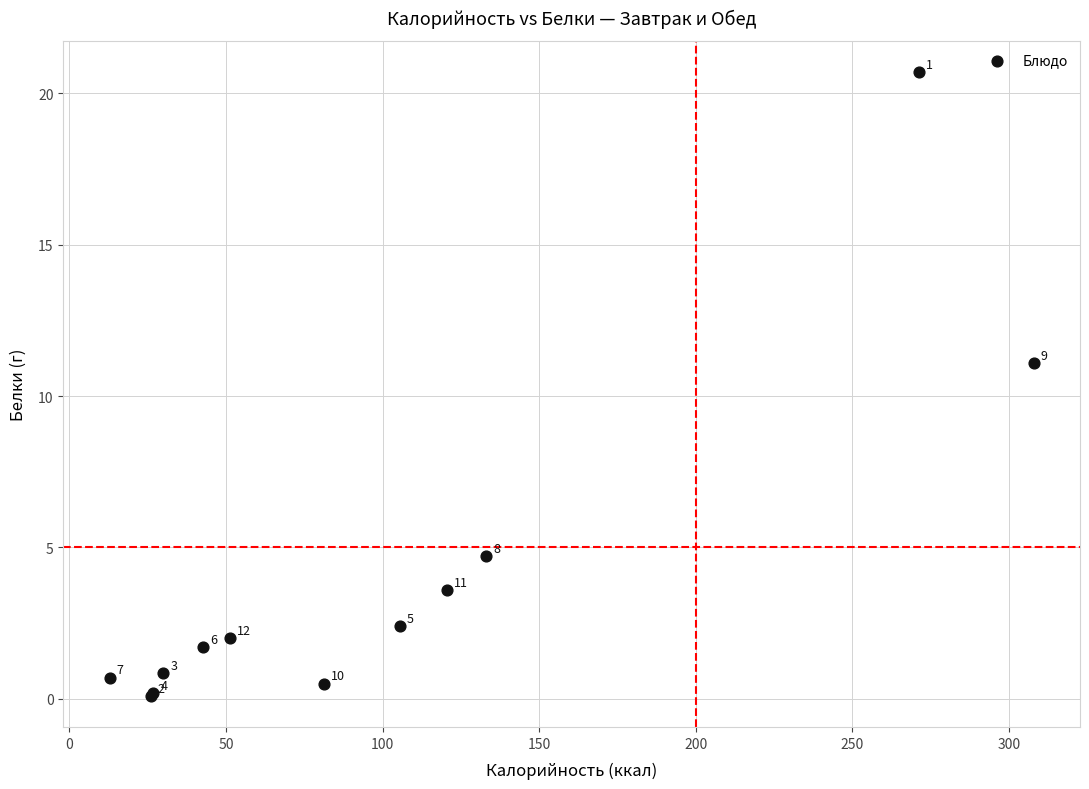

What Y value in the scatter plot is closest to 10?

11.1